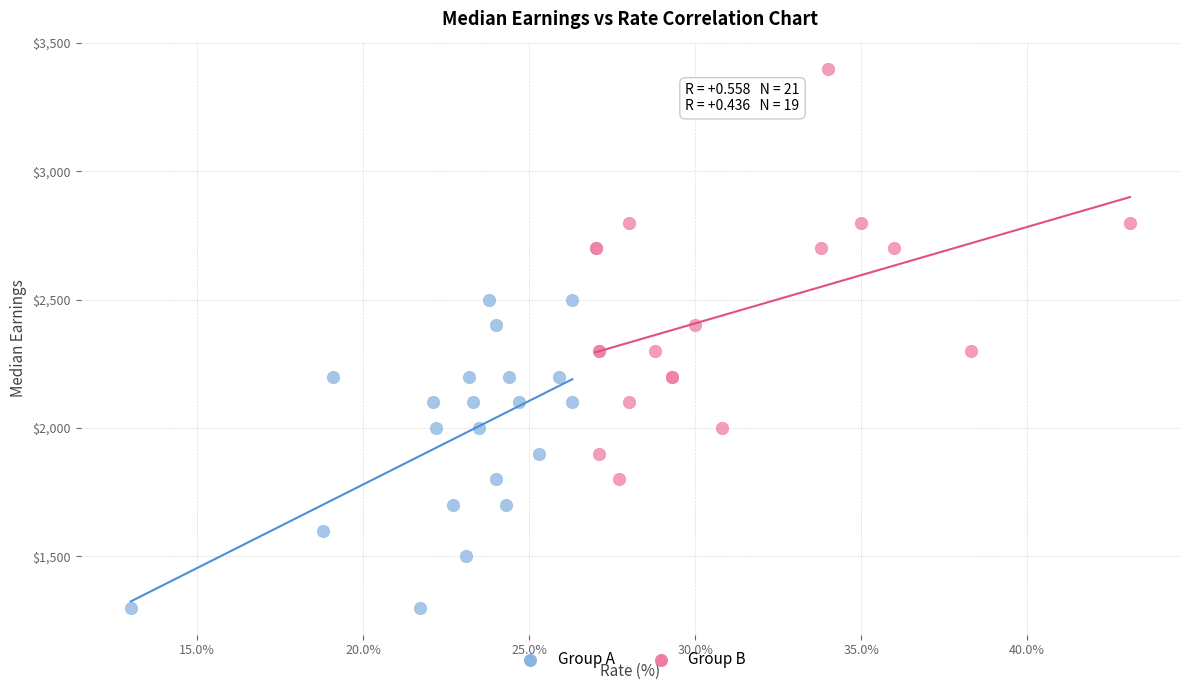

Which series has the largest Y range (max minus min)?

Group B